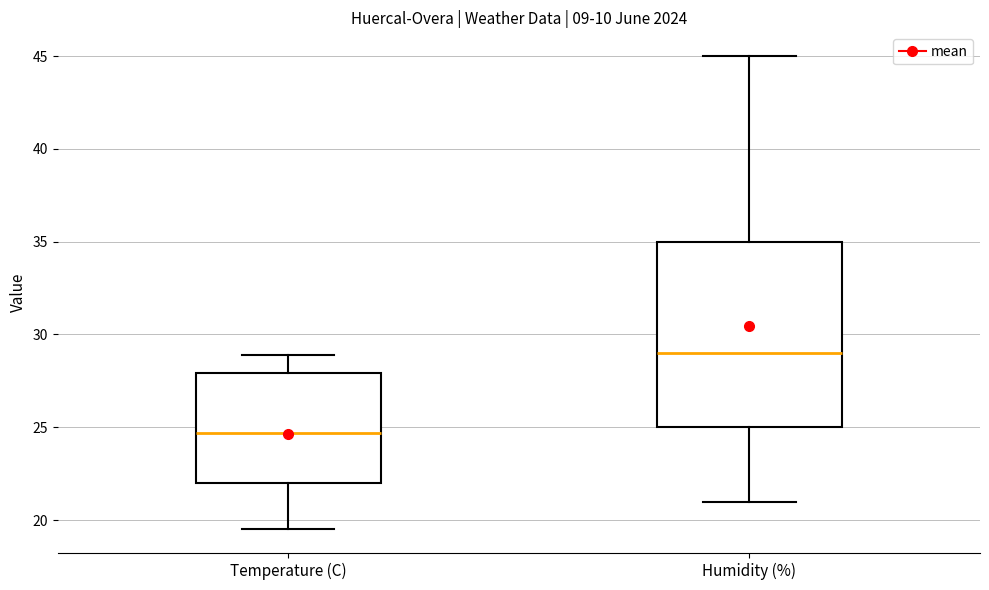

Reading left to right, transcribe this box plot: for each box, give where its median line is, the range the box spans, and where its two whiskers end, as read against the y-axis. The values are not printed on the chart, so give them approximately, as read against the axis.

Temperature (C): median 24.5, box 22.0 to 28.0, whiskers 19.5 to 29.0
Humidity (%): median 29.0, box 25.0 to 35.0, whiskers 21.0 to 45.0